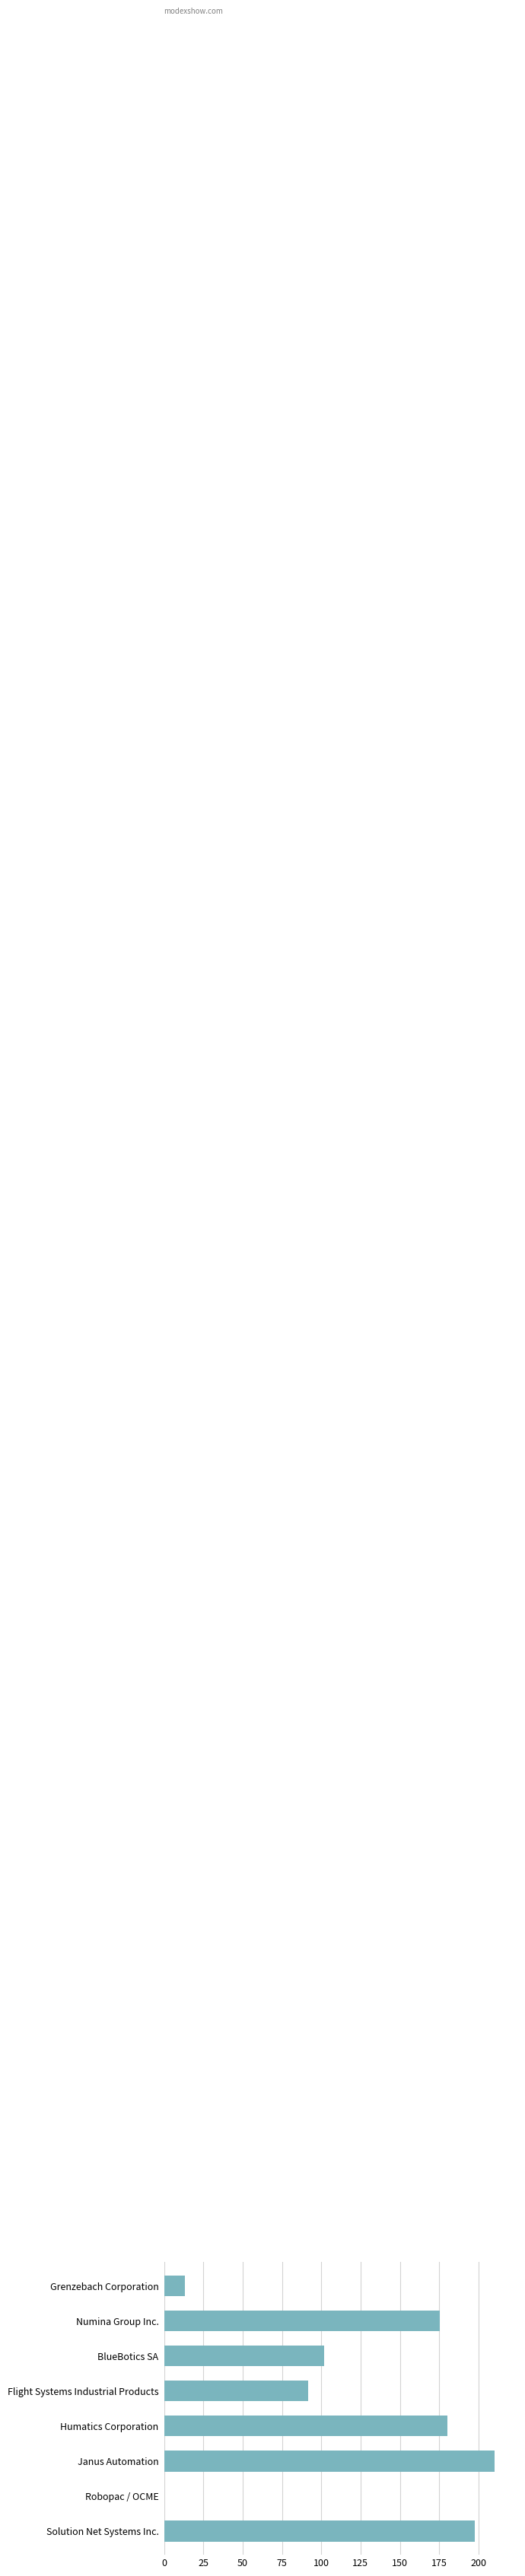

Is it true that the value at BlueBotics SA is 58.0?

False